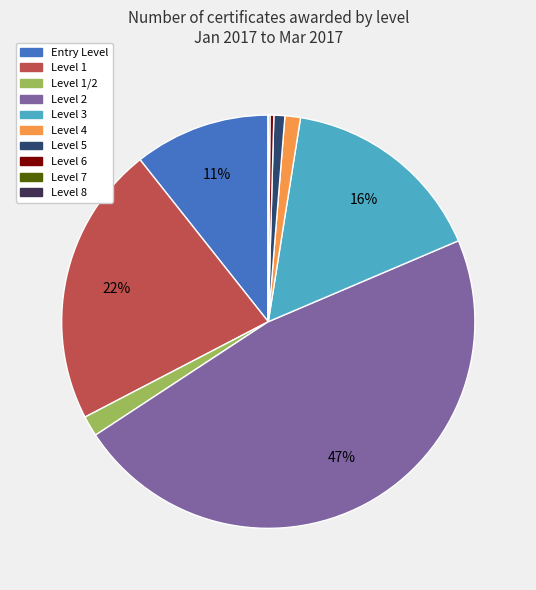

To the nearest percent, what is the average slice percentage?

10%